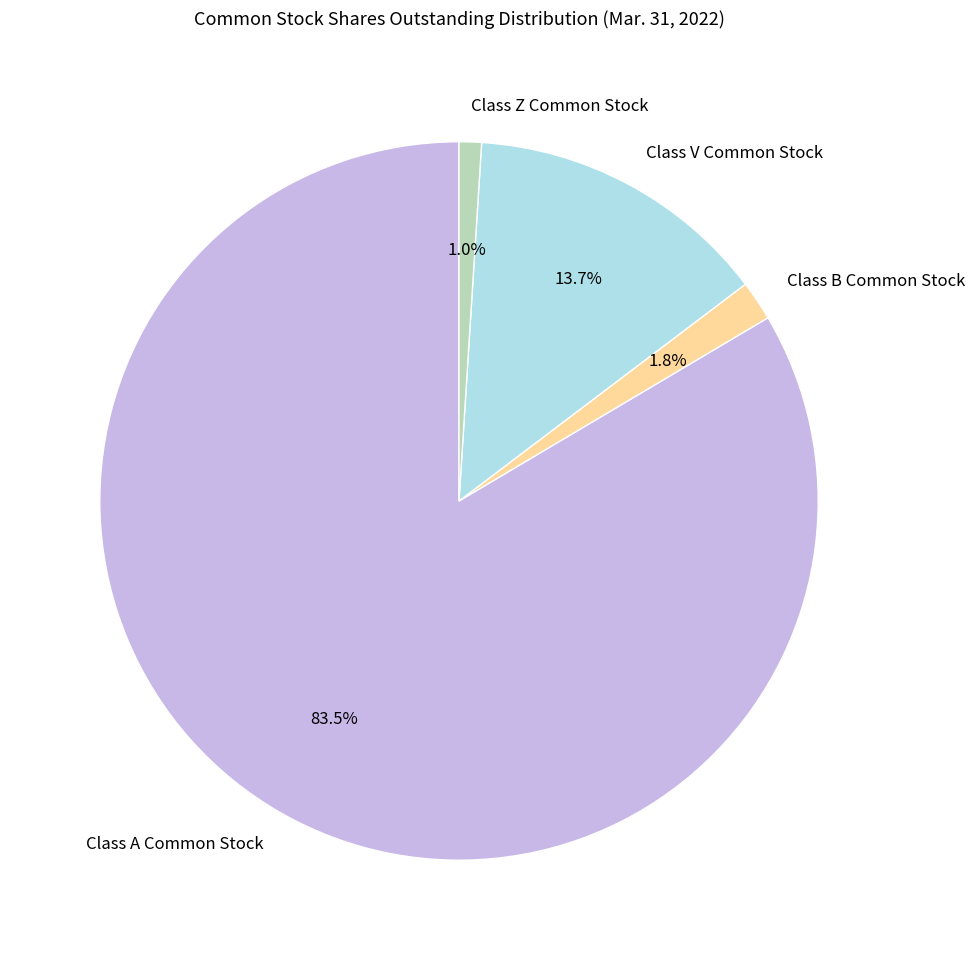

Approximately how many times larger is the value at Class V Common Stock compared to Class A Common Stock?

0.2